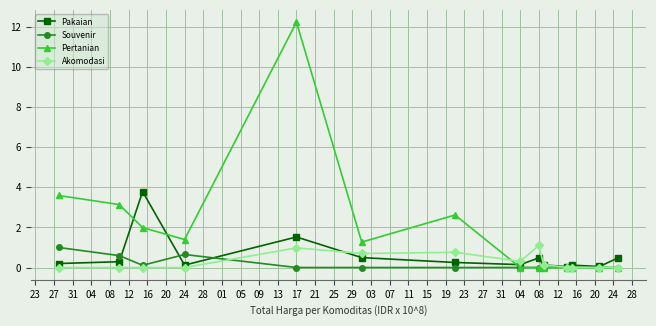

Which series has the largest total across all categories?

Pertanian